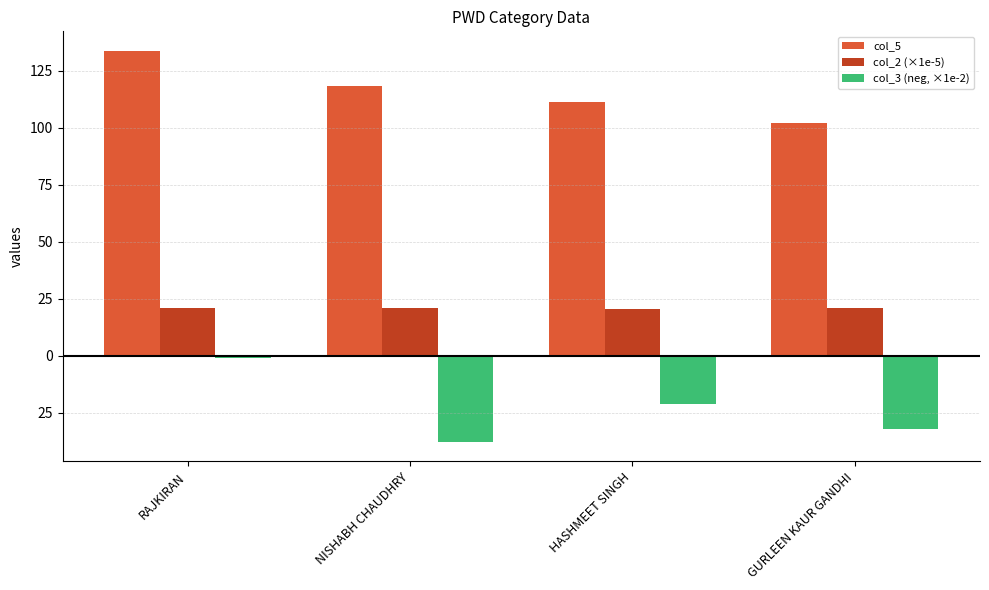

Reading left to right, list all the values displayed in this chart.

col_5: 133.7	118.5	111.4	102.3
col_2 (×1e-5): 20.8	20.8	20.5	20.8
col_3 (neg, ×1e-2): -0.9	-37.7	-20.9	-32.1